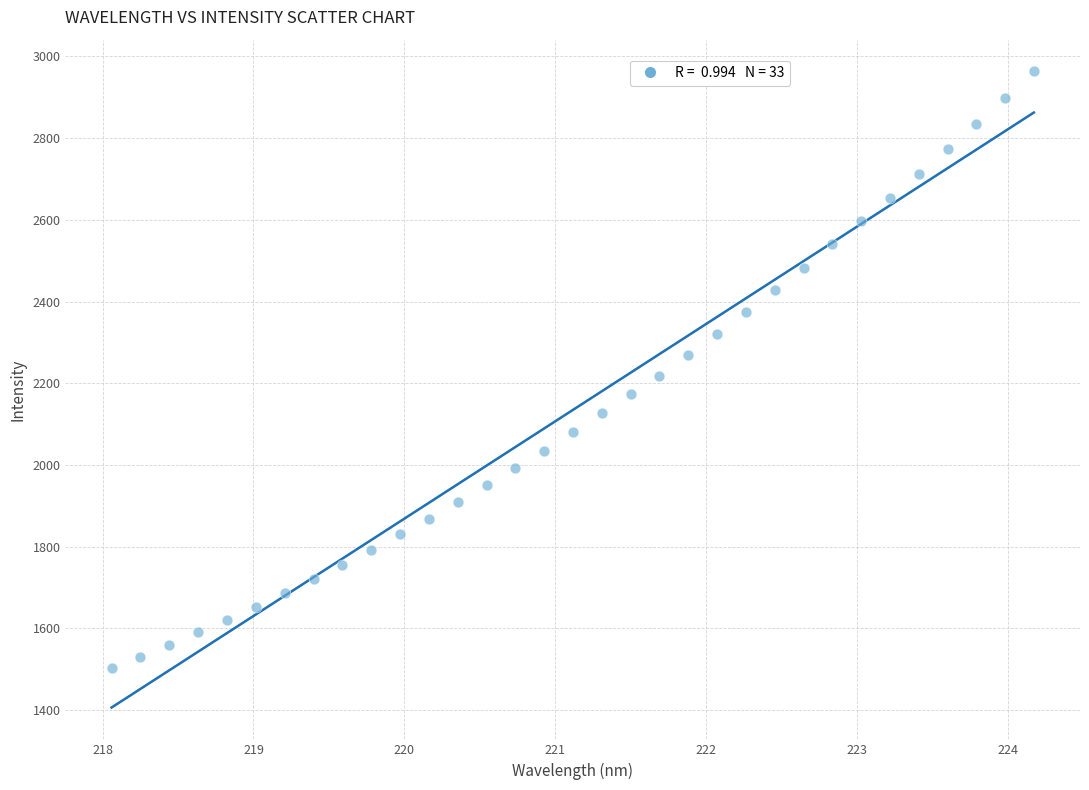

What is the range of X values (max minus min)?

6.1